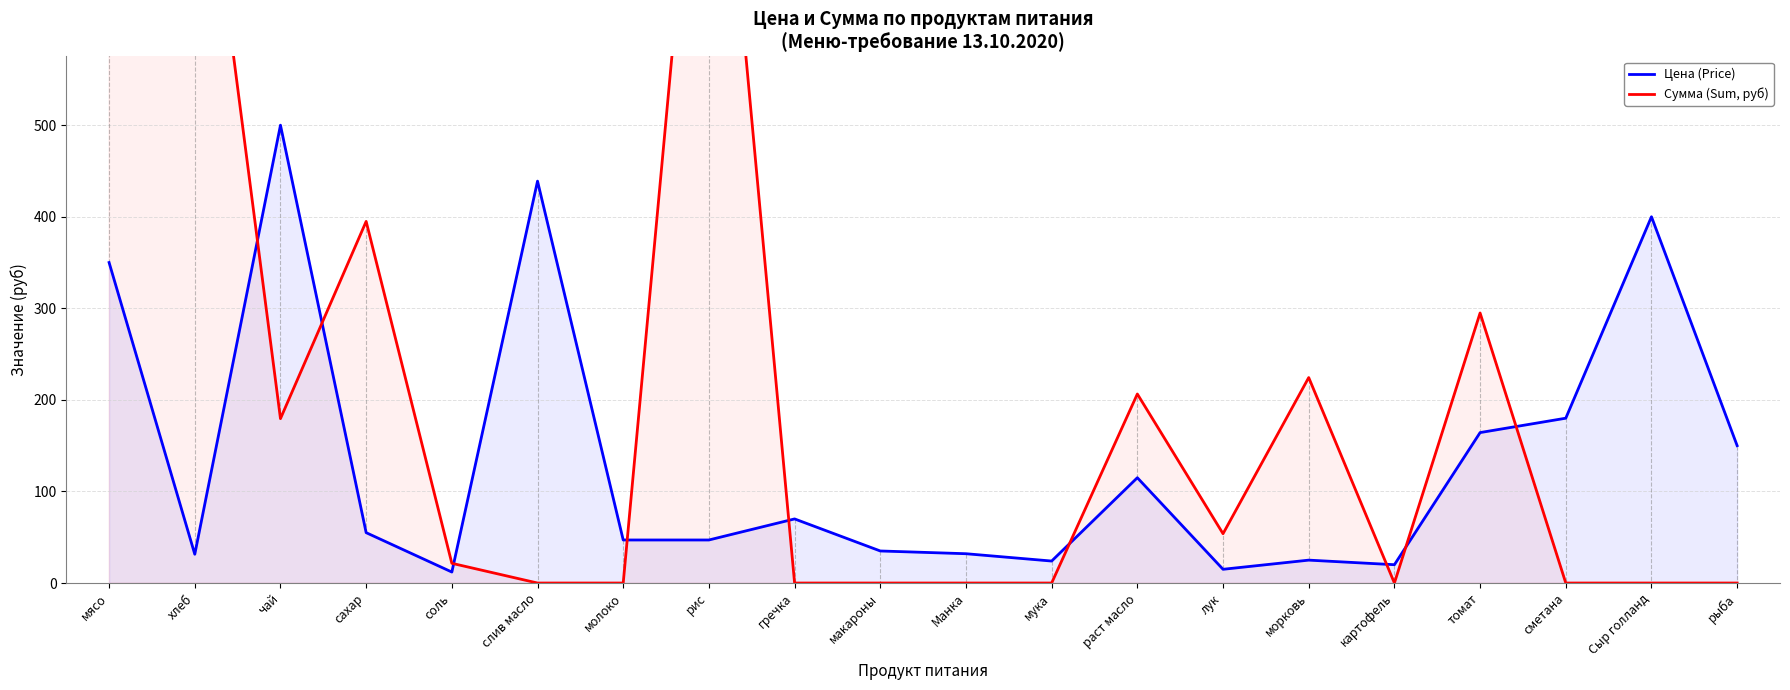

What is the greatest value displayed?

13821.5